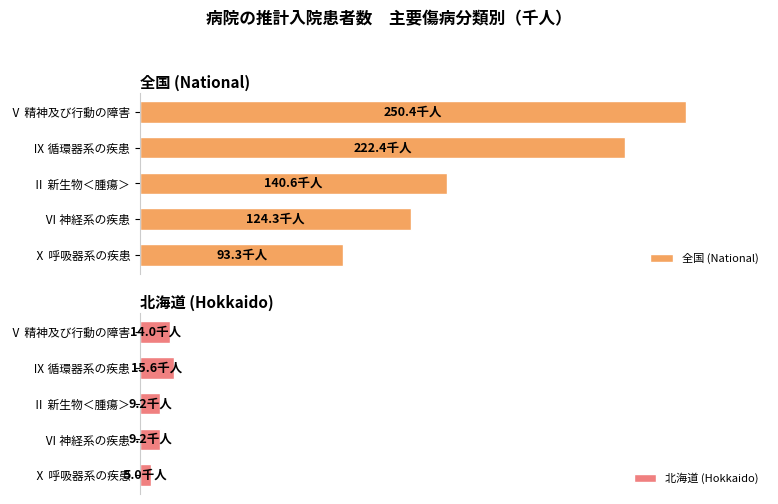

Rank the series at 200 from lowest to highest value.

北海道 (Hokkaido), 全国 (National)